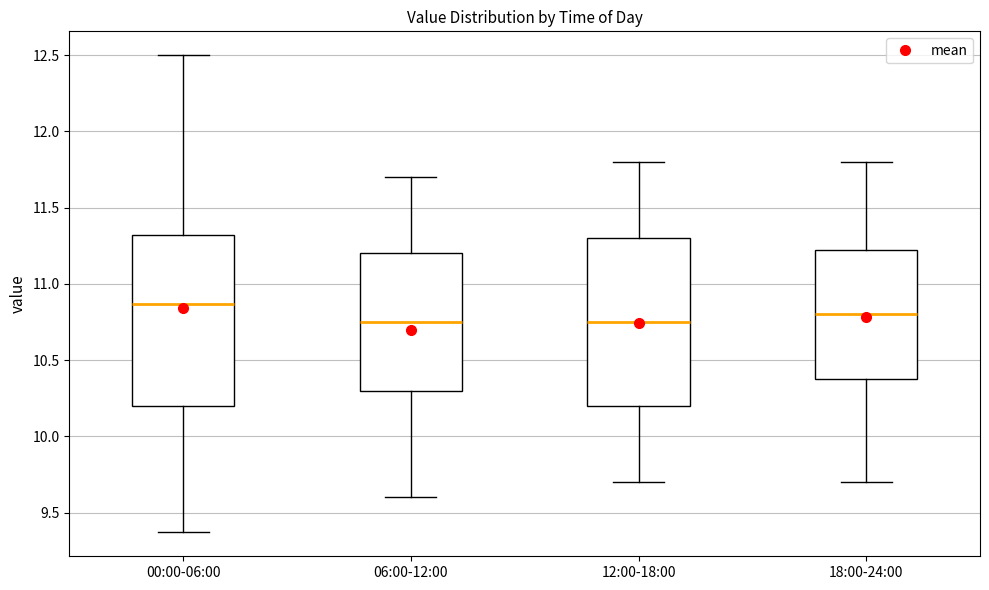

Where does the median line of the box for 18:00-24:00 sit on the y-axis? The values are not printed on the chart, so give them approximately, as read against the axis.

10.80